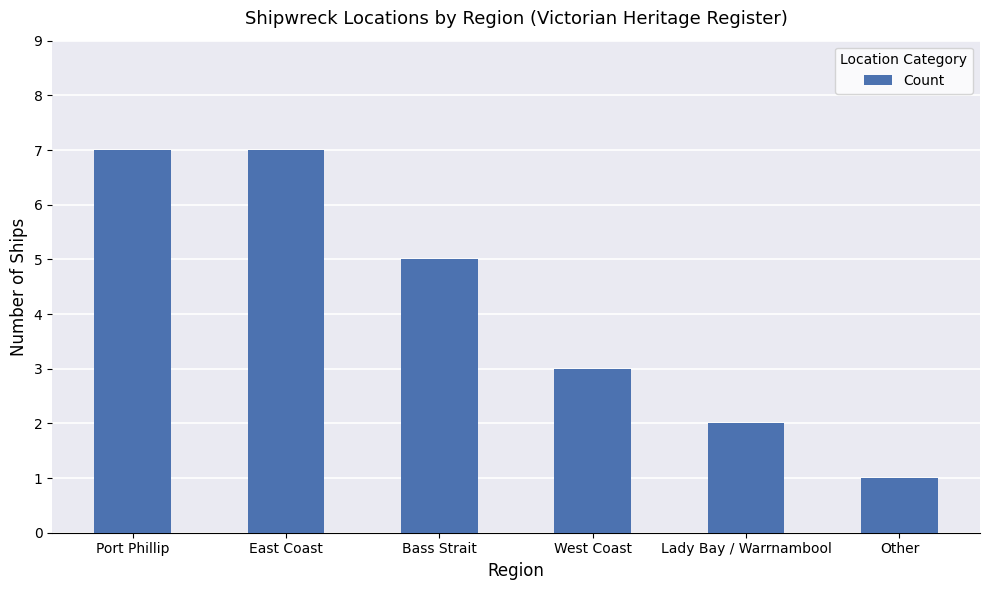

Reading left to right, extract all data points from this chart.

Port Phillip=7	East Coast=7	Bass Strait=5	West Coast=3	Lady Bay / Warrnambool=2	Other=1